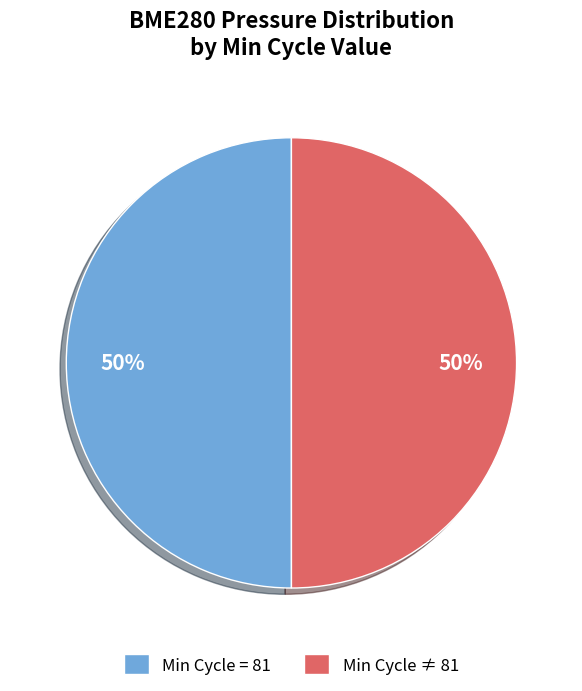

Is it true that Min Cycle = 81 is 58% of the pie?

False